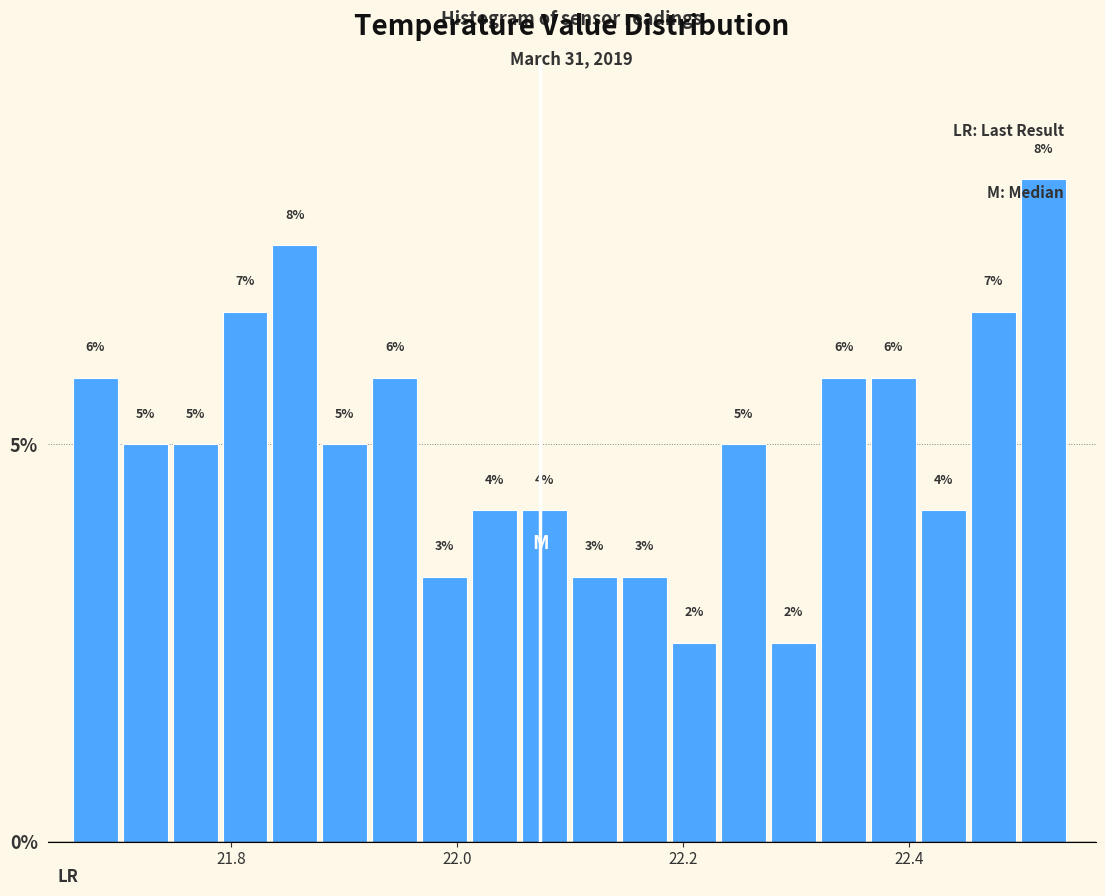

Read against the x-axis, roughly where is the centre of the tallest bar?

22.52